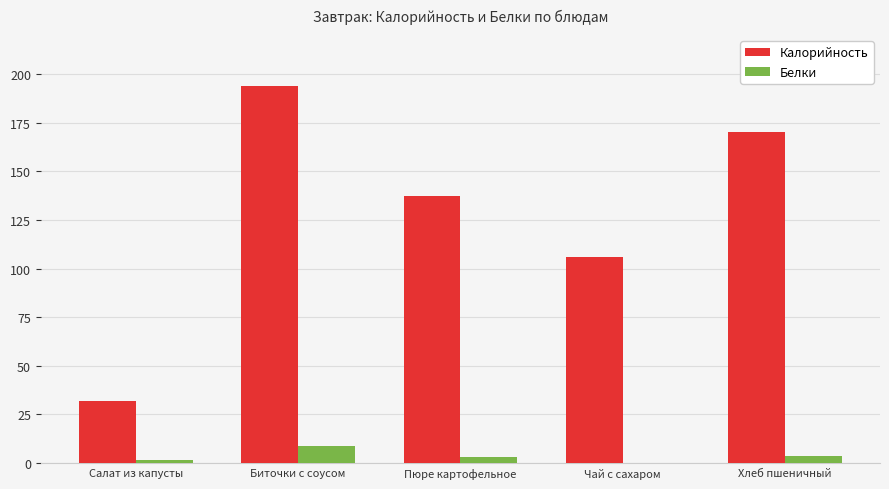

How many values in the Белки series exceed 3?

3